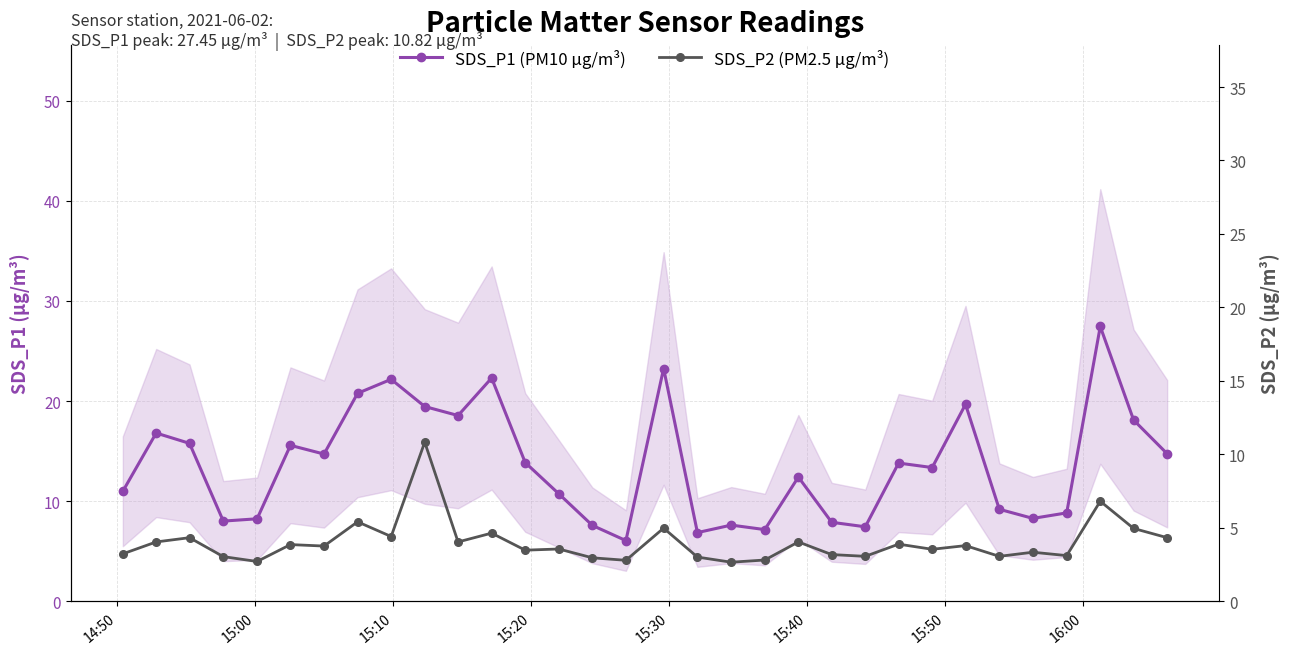

What is the sum of all SDS_P2 (PM2.5 µg/m³) values?

127.3